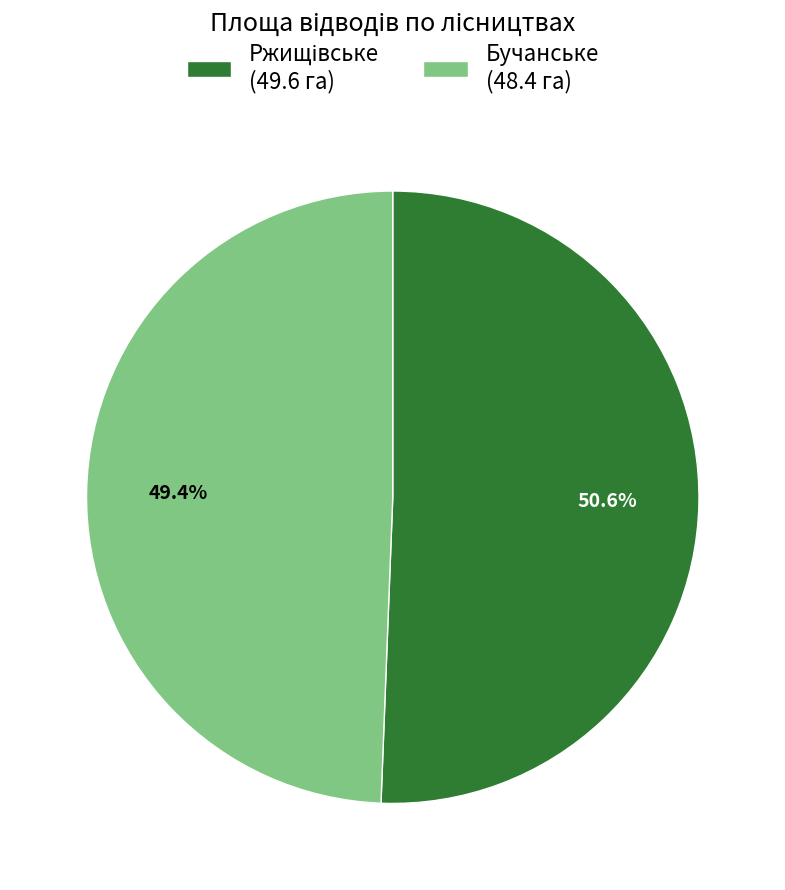

Which slice is the smallest?

Бучанське (48.4 га)